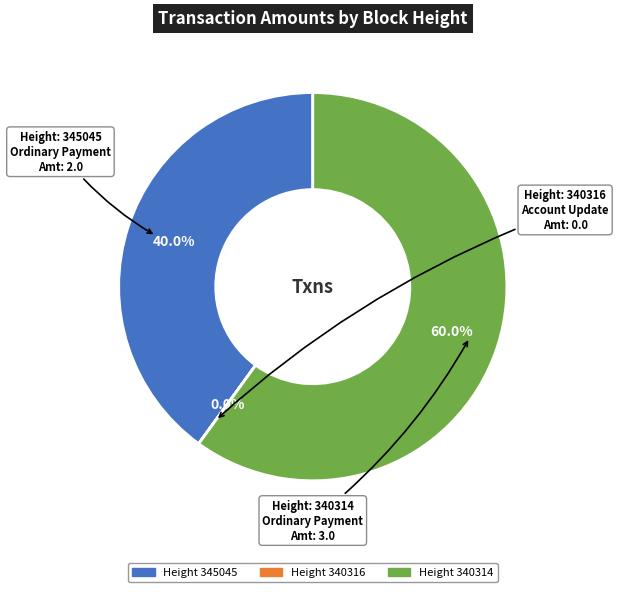

Is there any slice that represents more than half of the pie?

Yes